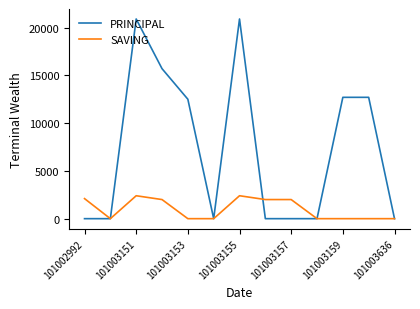

What is the greatest value displayed?

20900